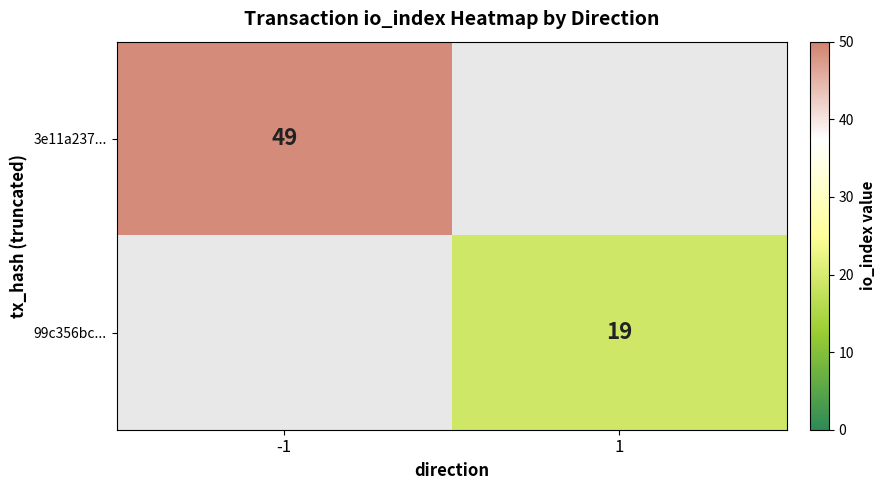

What is the total value across all series at -1?

49